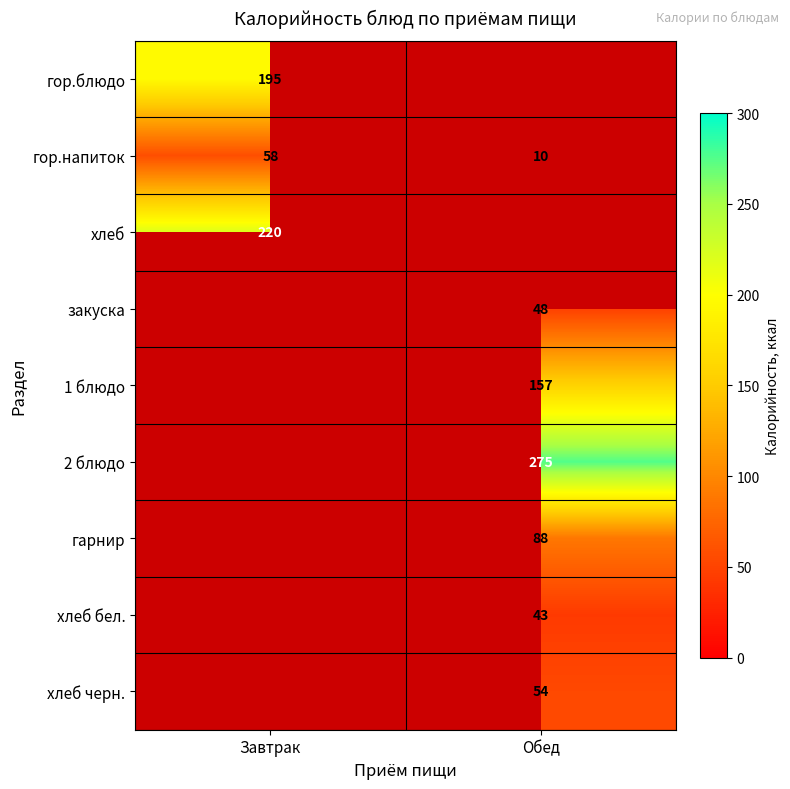

The value of гарнир at Обед is 88. True or false?

True